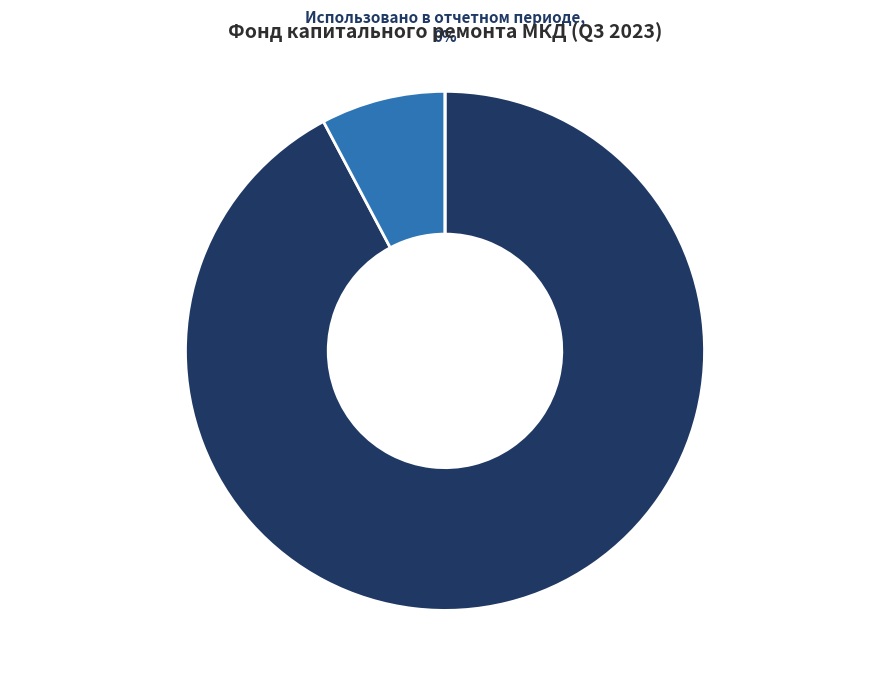

Count the number of slices in the pie.

3